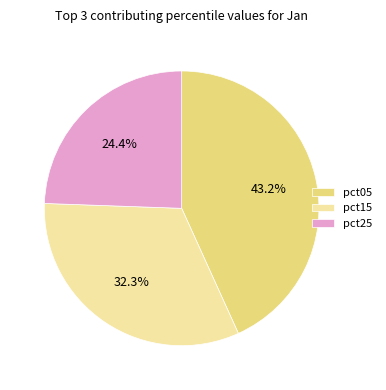

Does any single category account for the majority?

No